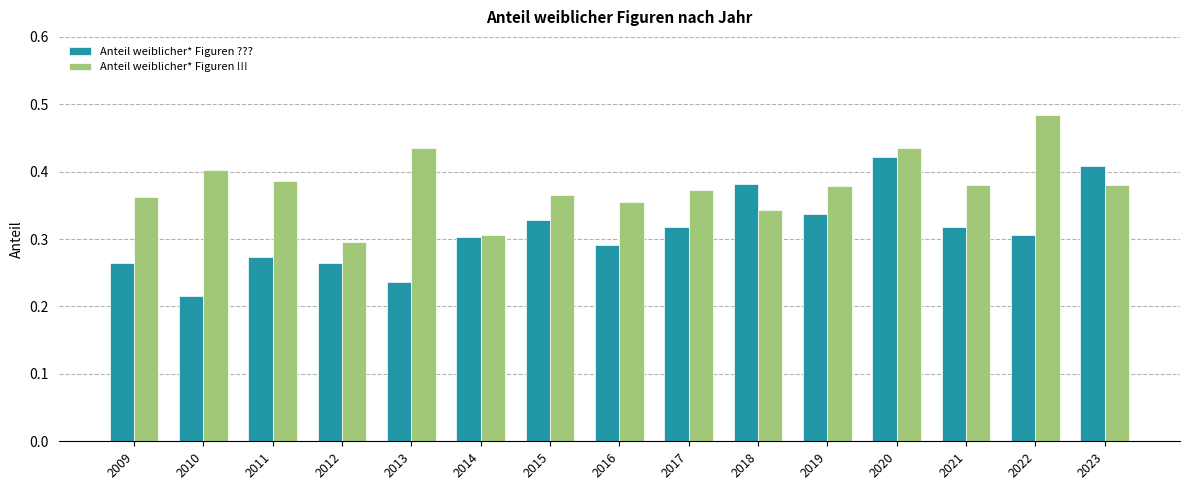

What are all the series names shown in the legend?

Anteil weiblicher* Figuren ???, Anteil weiblicher* Figuren !!!